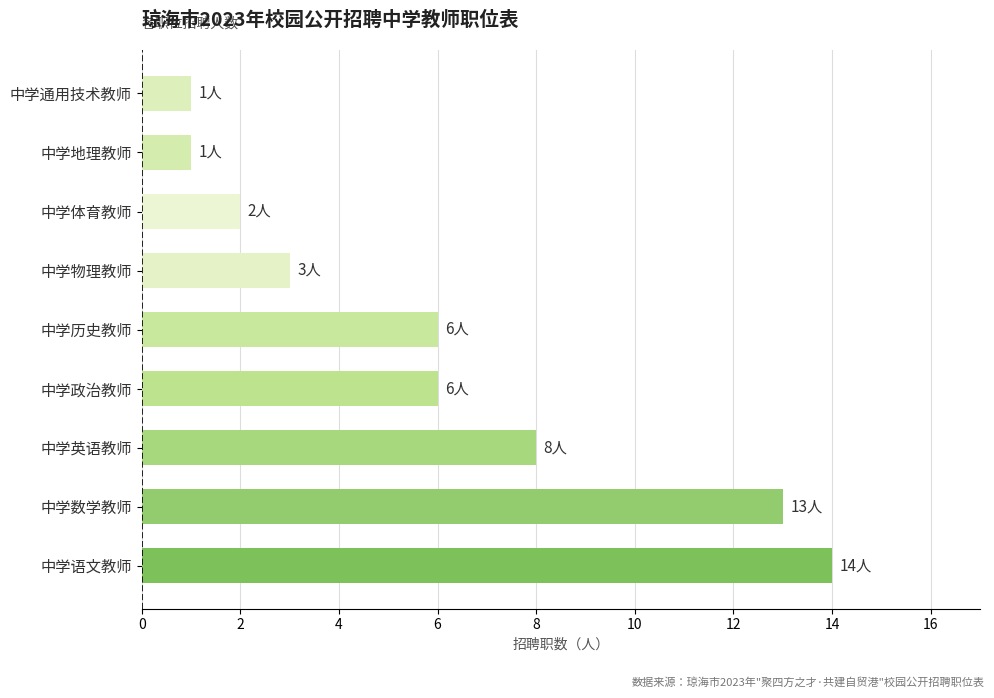

Is it true that the value at 中学数学教师 is 6?

False